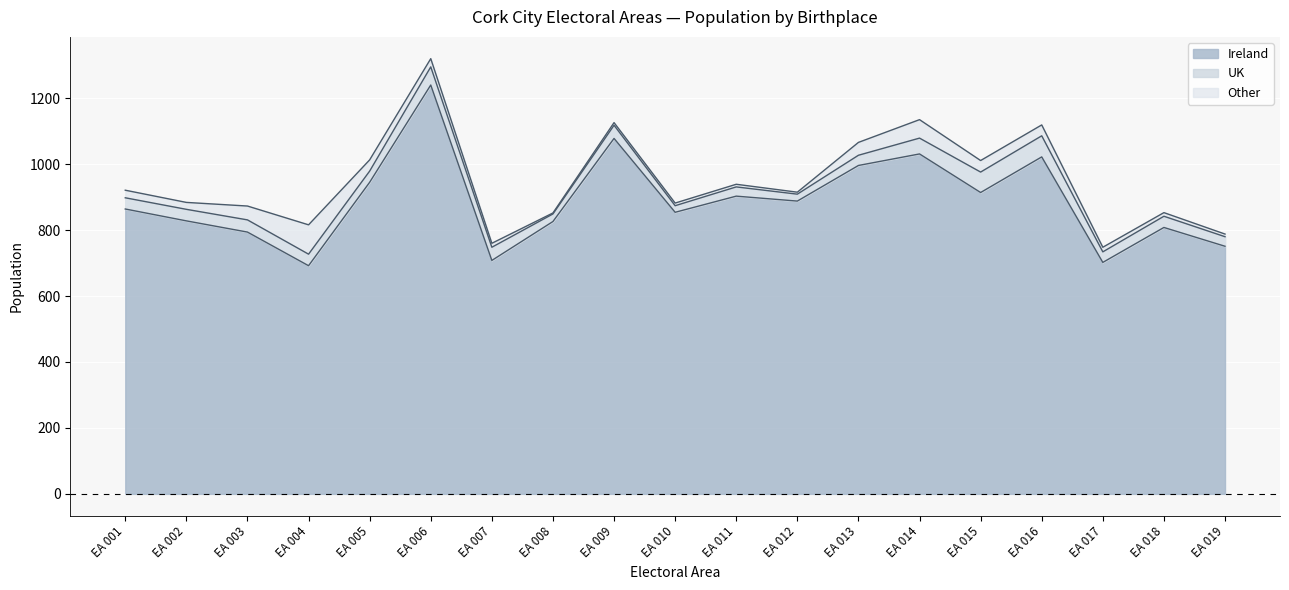

True or false: Ireland has a value of 511 at Cork City, EA 011.

False